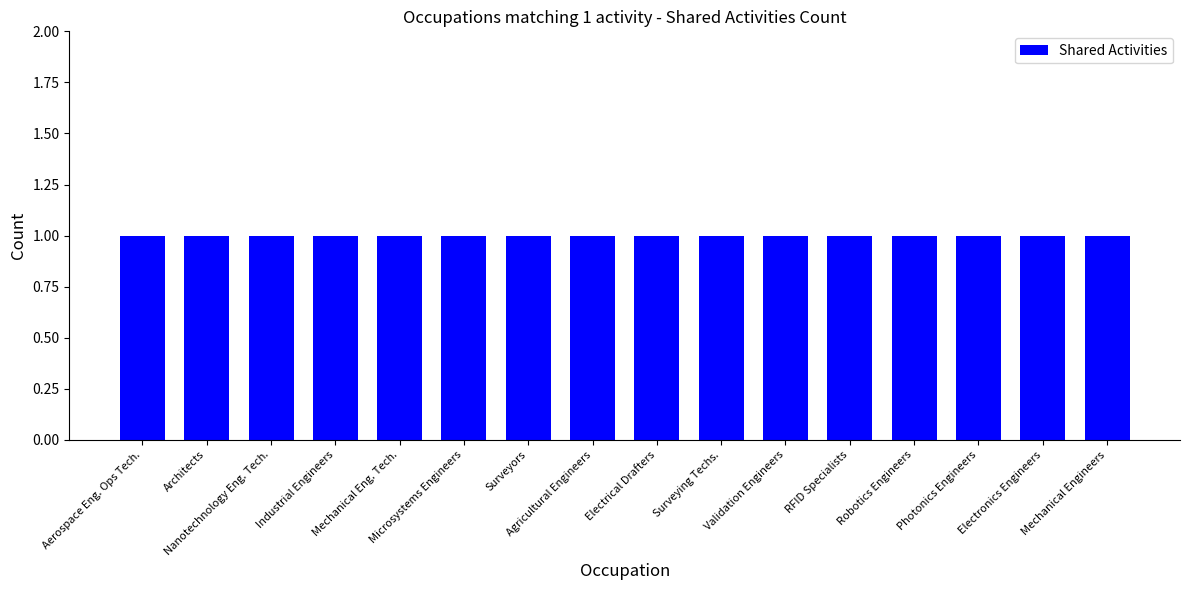

Count the Similar Activities values in the range 0 to 1.

16